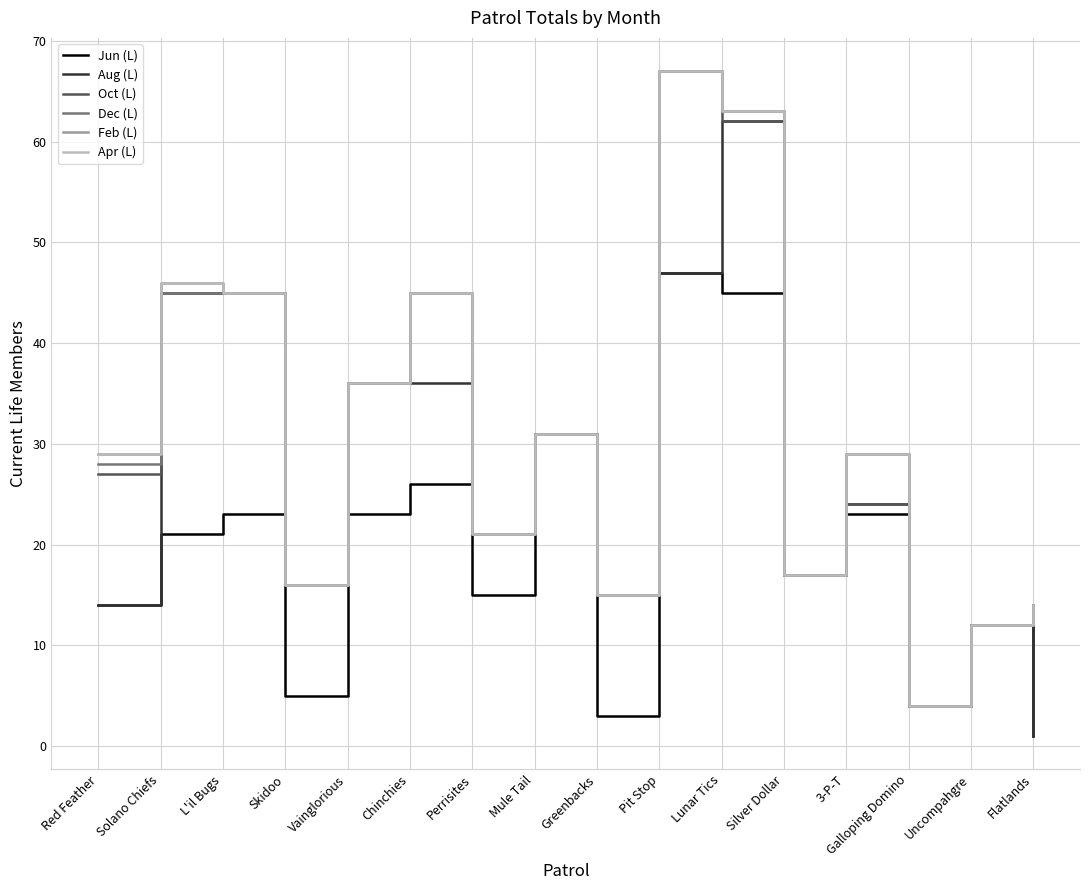

What are all the series names shown in the legend?

Jun (L), Aug (L), Oct (L), Dec (L), Feb (L), Apr (L)